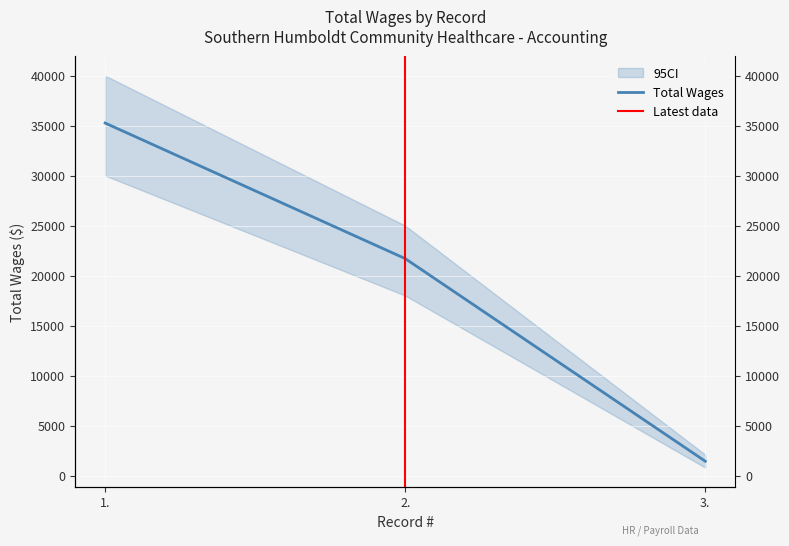

Reading left to right, extract all data points from this chart.

35256	21700	1440